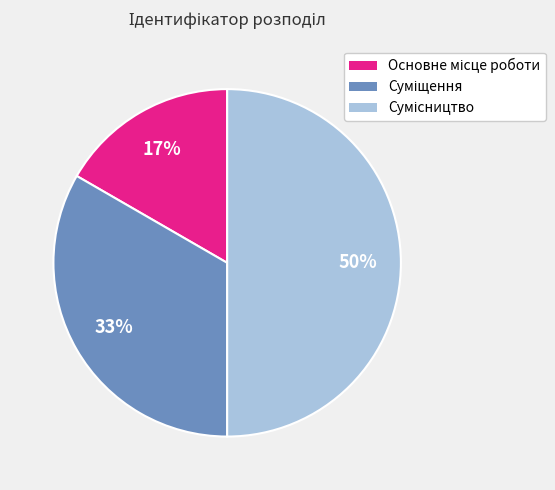

To the nearest percent, what is the average slice percentage?

33%